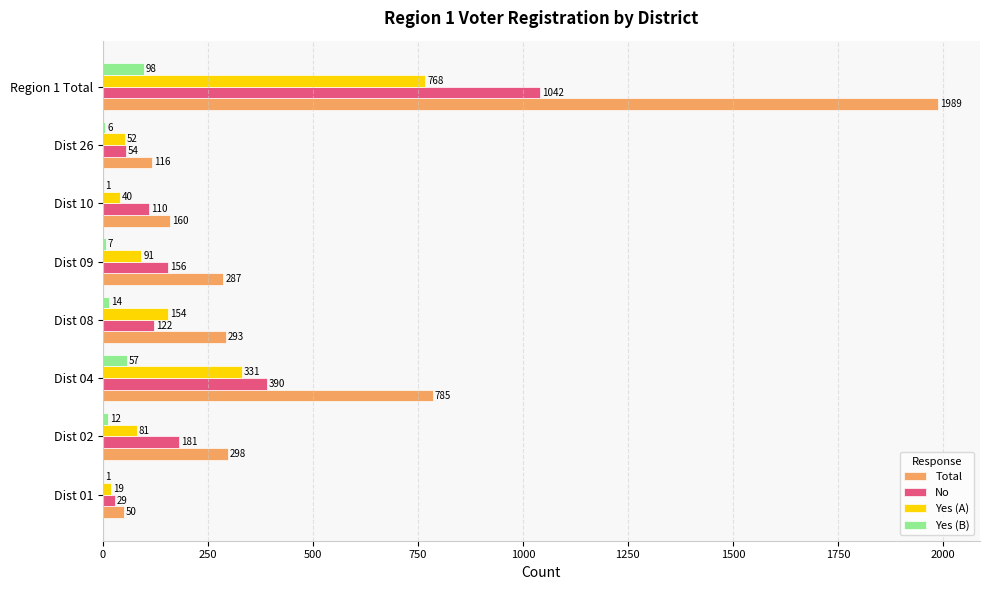

The Yes (A) series shows 81 at Dist 02. True or false?

True